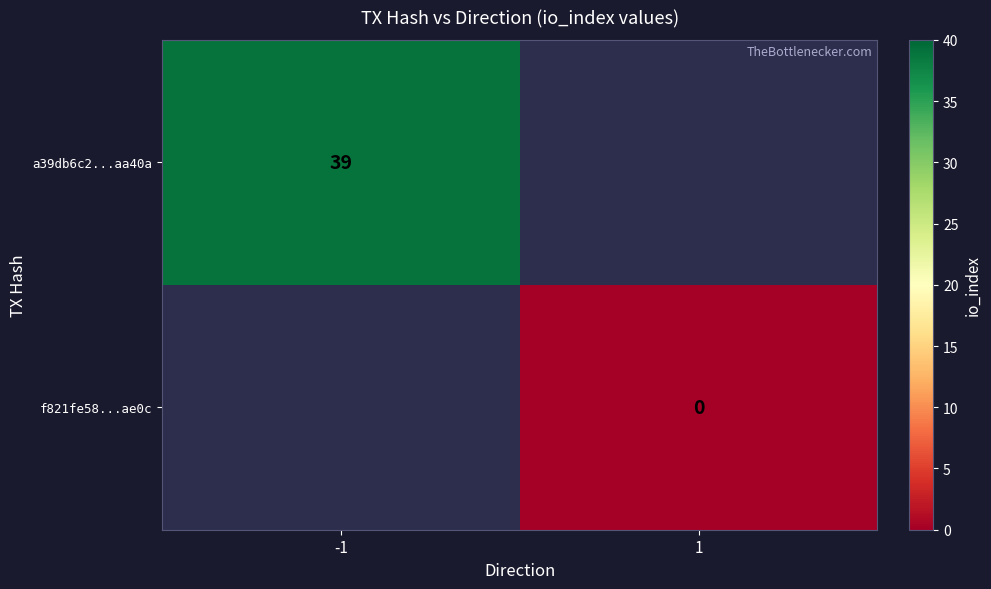

Which has a higher value, 1 or -1?

-1